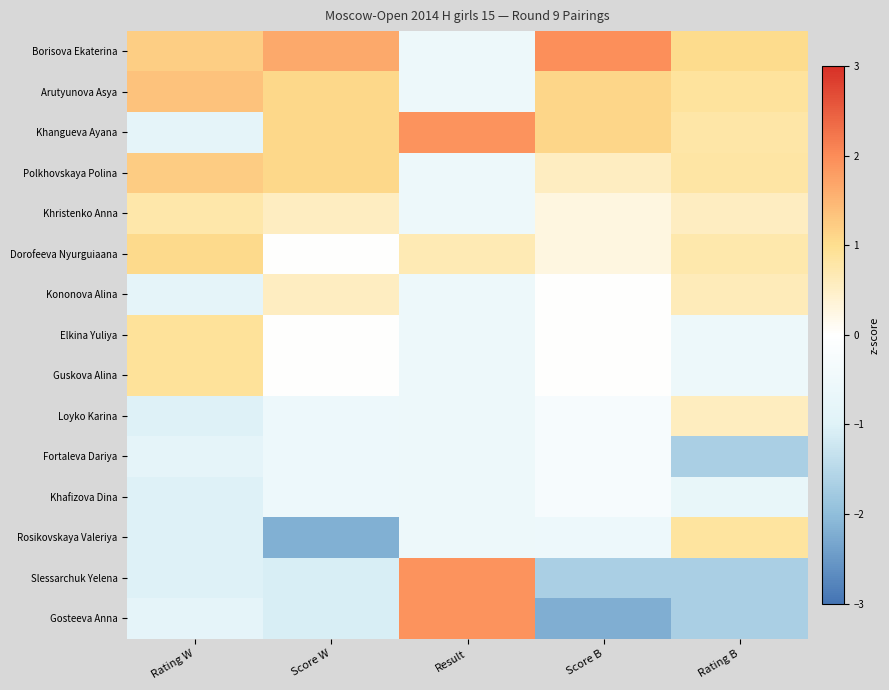

How many categories are shown in the chart?

5